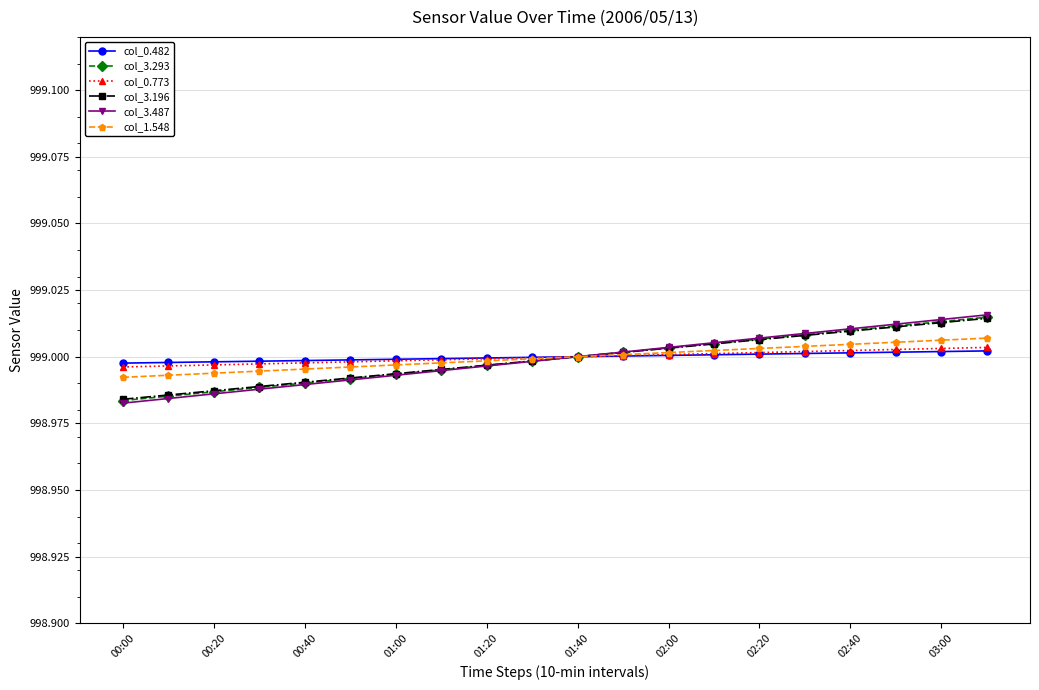

Does the chart have visible grid lines?

Yes